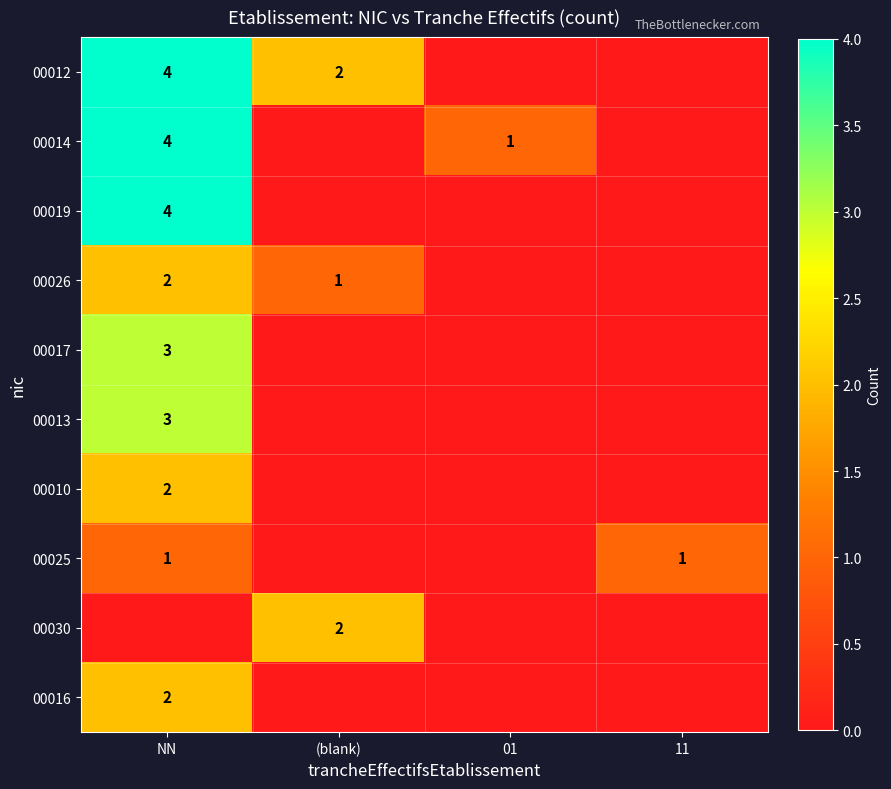

True or false: 00025 has a value of 1 at NN.

True